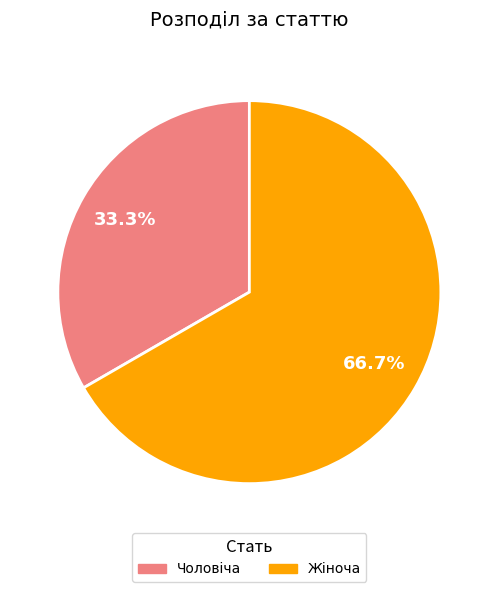

Is Жіноча the majority of the pie?

Yes